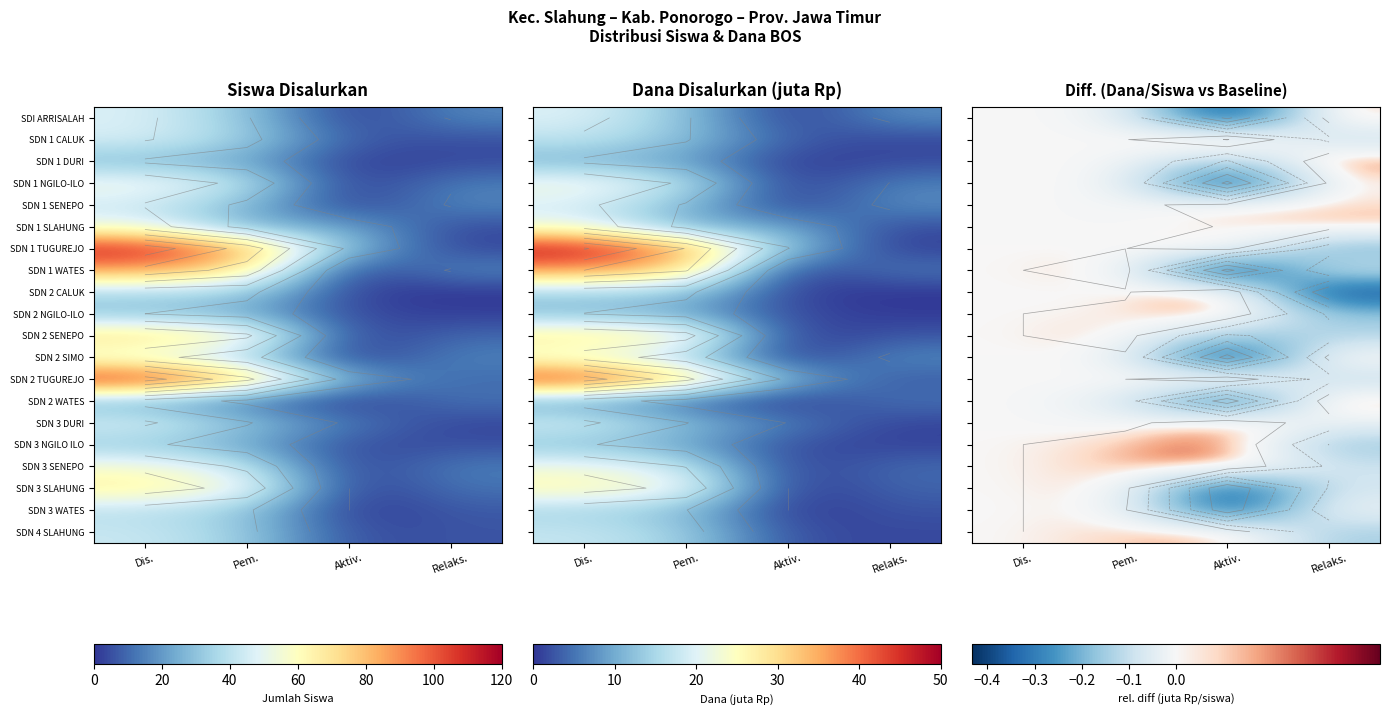

Is the value of SDN 3 WATES at Aktiv. greater than the value of SDN 1 SENEPO at Dis.?

No